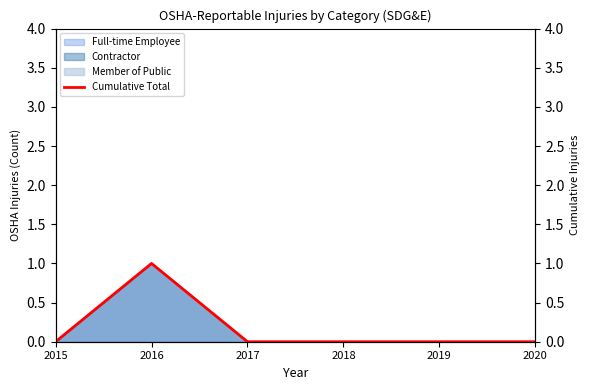

Does the chart have visible grid lines?

No